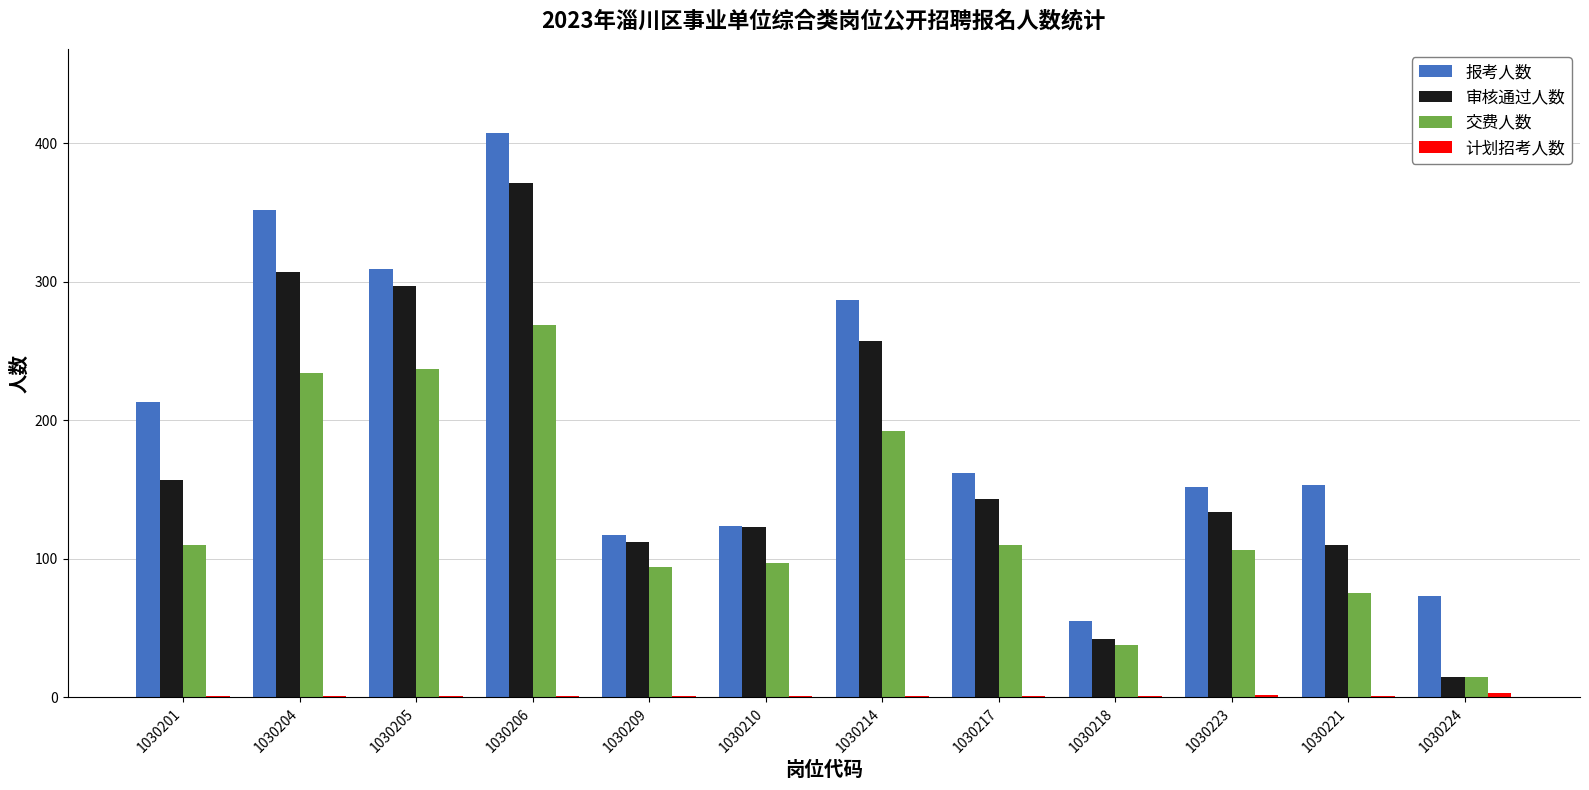

Which series has the largest total across all categories?

报考人数